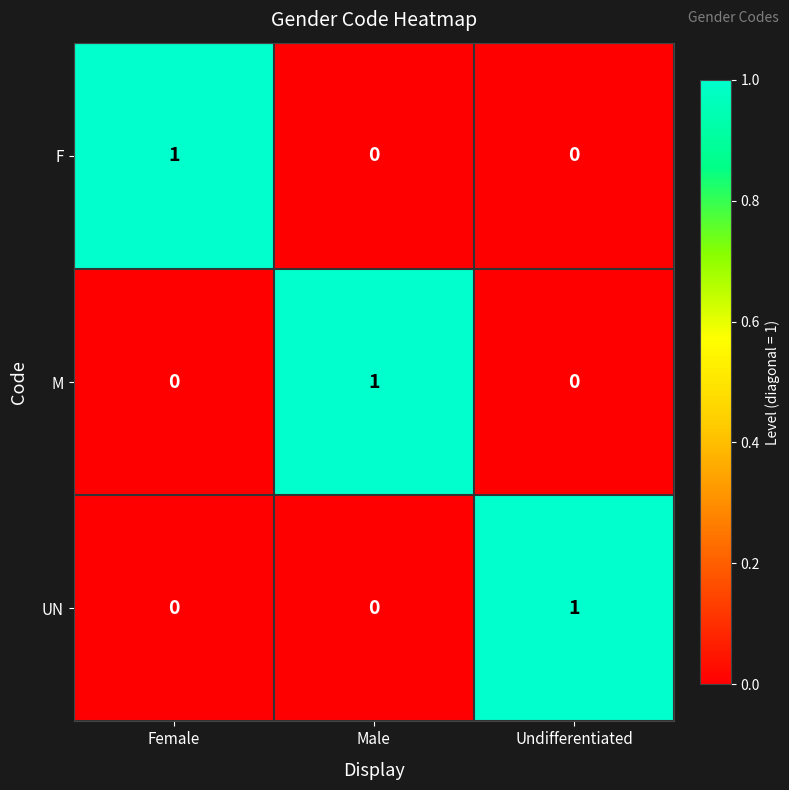

What is the spread (max minus min) of values at Male?

1